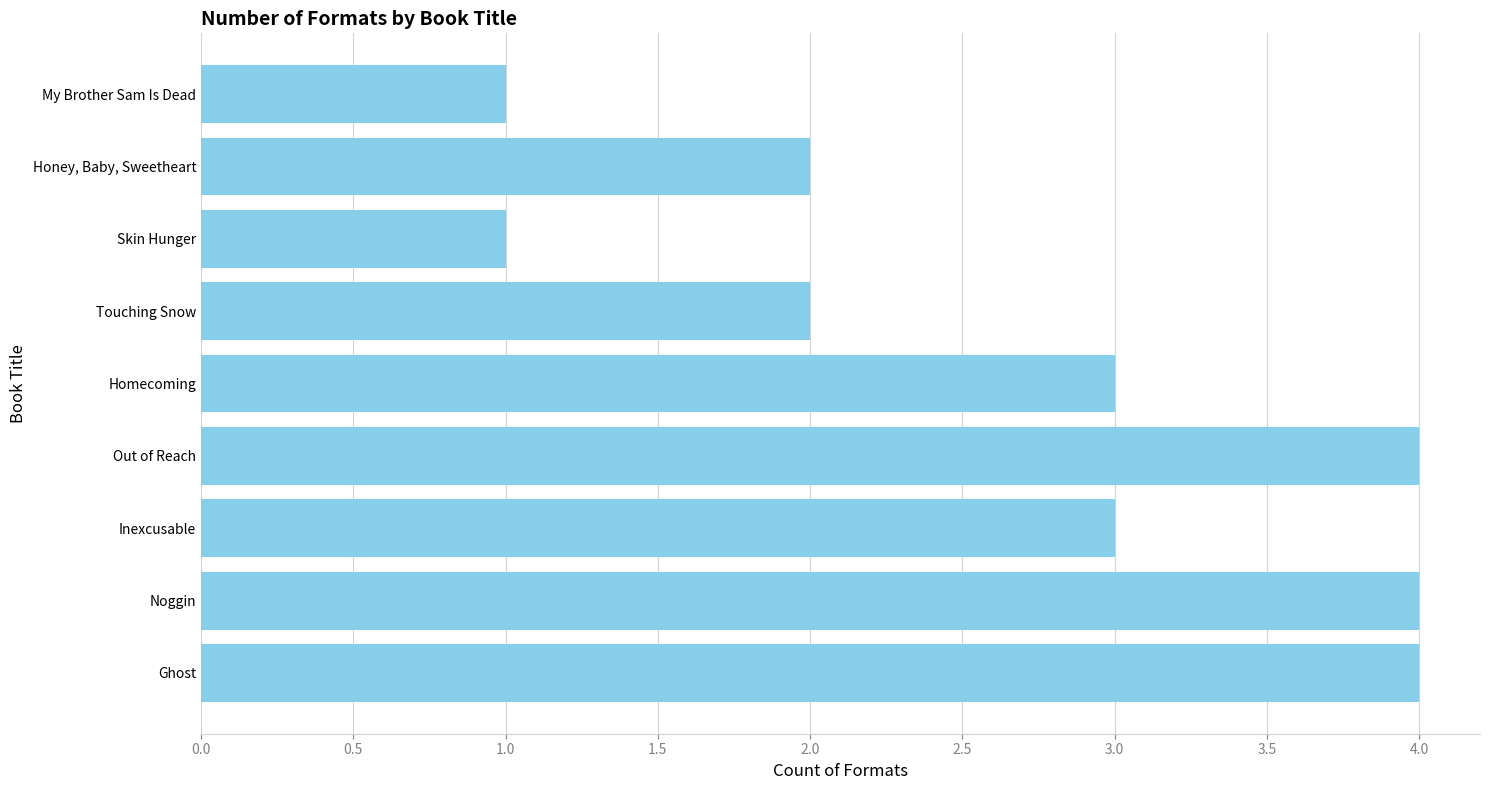

Read the value at Out of Reach.

4